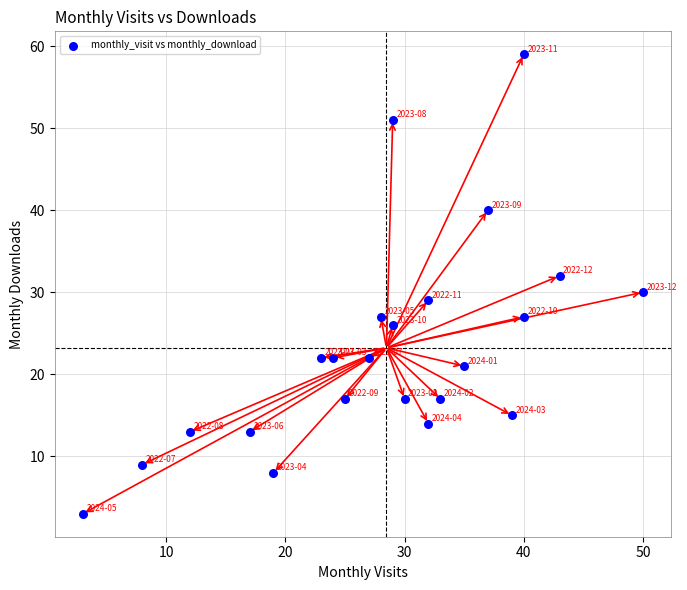

What is the range of Y values (max minus min)?

56